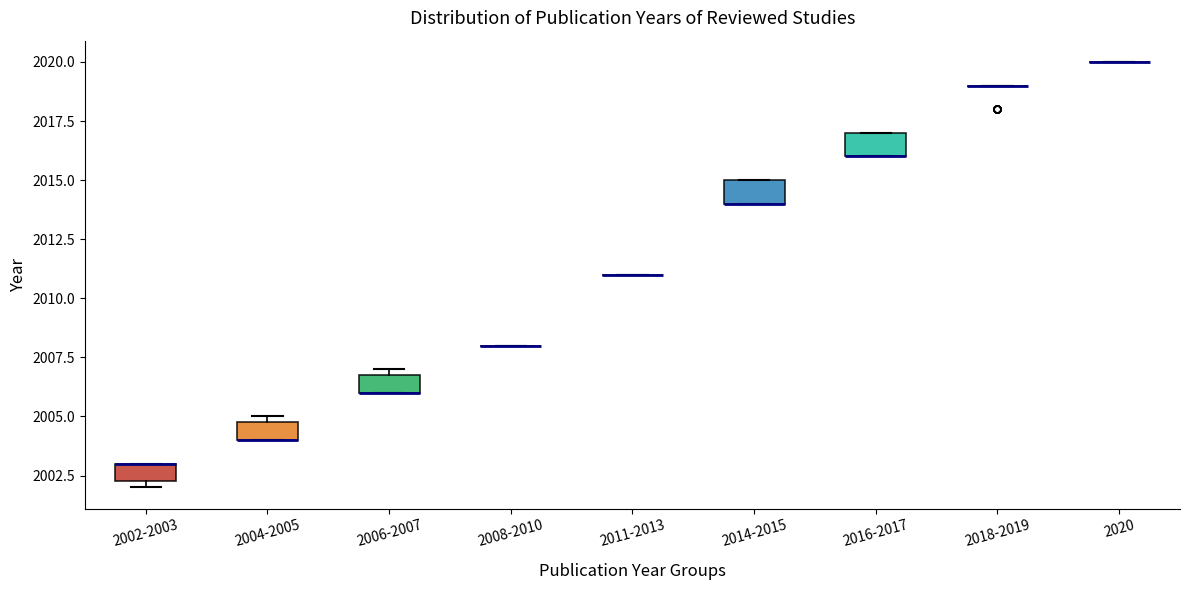

Reading left to right, transcribe this box plot: for each box, give where its median line is, the range the box spans, and where its two whiskers end, as read against the y-axis. The values are not printed on the chart, so give them approximately, as read against the axis.

2002-2003: median 2003.0 (drawn on the box's upper edge), box 2002.5 to 2003.0, whiskers 2002.0 to 2003.0
2004-2005: median 2004.0 (drawn on the box's lower edge), box 2004.0 to 2005.0, whiskers 2004.0 to 2005.0 (just above the box's upper edge)
2006-2007: median 2006.0 (drawn on the box's lower edge), box 2006.0 to 2007.0, whiskers 2006.0 to 2007.0 (just above the box's upper edge)
2008-2010: box collapsed to a line at 2008.0, whiskers 2008.0 to 2008.0
2011-2013: box collapsed to a line at 2011.0, whiskers 2011.0 to 2011.0
2014-2015: median 2014.0 (drawn on the box's lower edge), box 2014.0 to 2015.0, whiskers 2014.0 to 2015.0
2016-2017: median 2016.0 (drawn on the box's lower edge), box 2016.0 to 2017.0, whiskers 2016.0 to 2017.0
2018-2019: box collapsed to a line at 2019.0, whiskers 2019.0 to 2019.0
2020: box collapsed to a line at 2020.0, whiskers 2020.0 to 2020.0